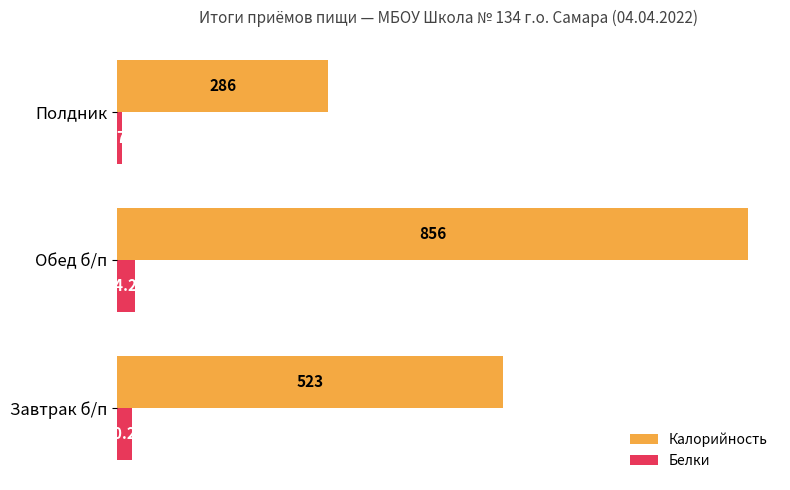

Which label corresponds to the largest value in the chart?

Обед б/п